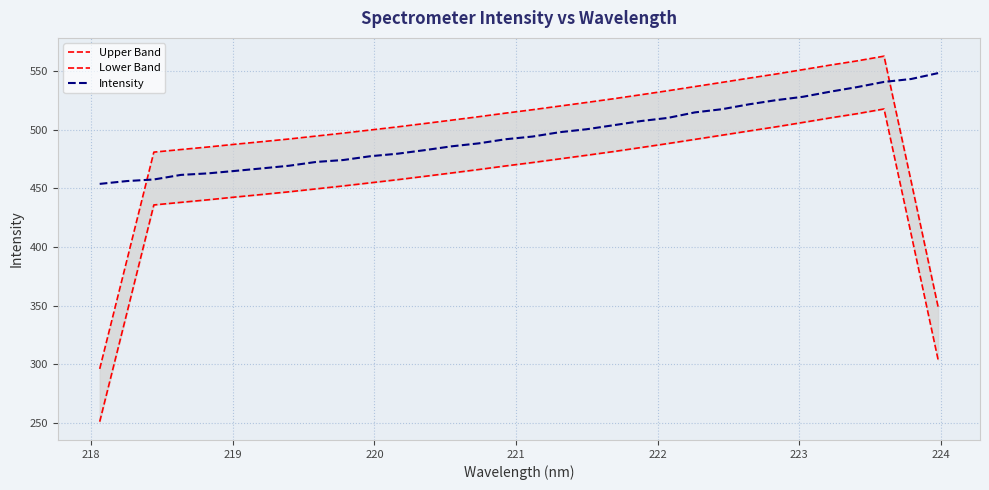

What are all the series names shown in the legend?

Upper Band, Lower Band, Intensity